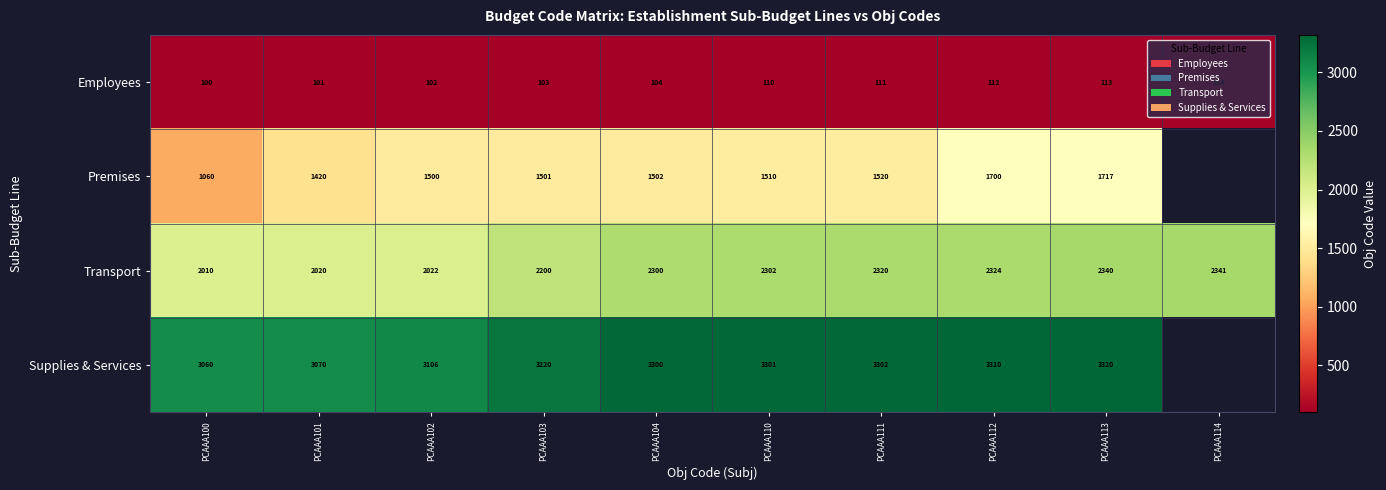

Which has a higher value, PCAAA113 or PCAAA100?

PCAAA113